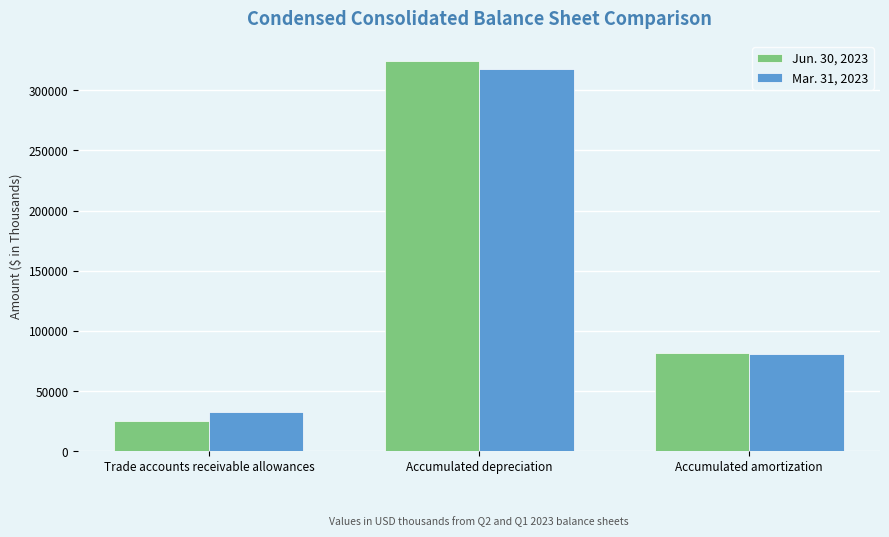

How many series are shown in this chart?

2